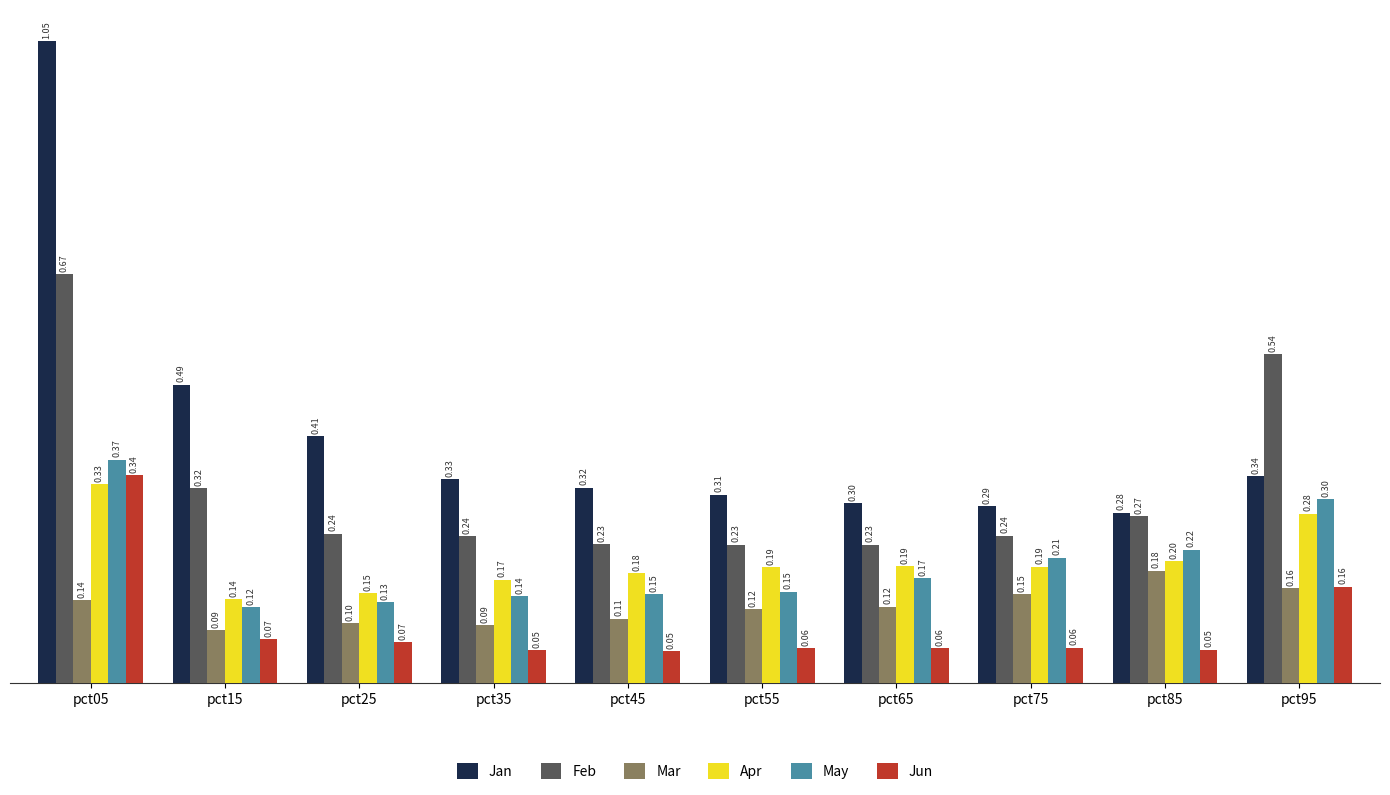

The Mar series shows 0.1 at pct75. True or false?

True